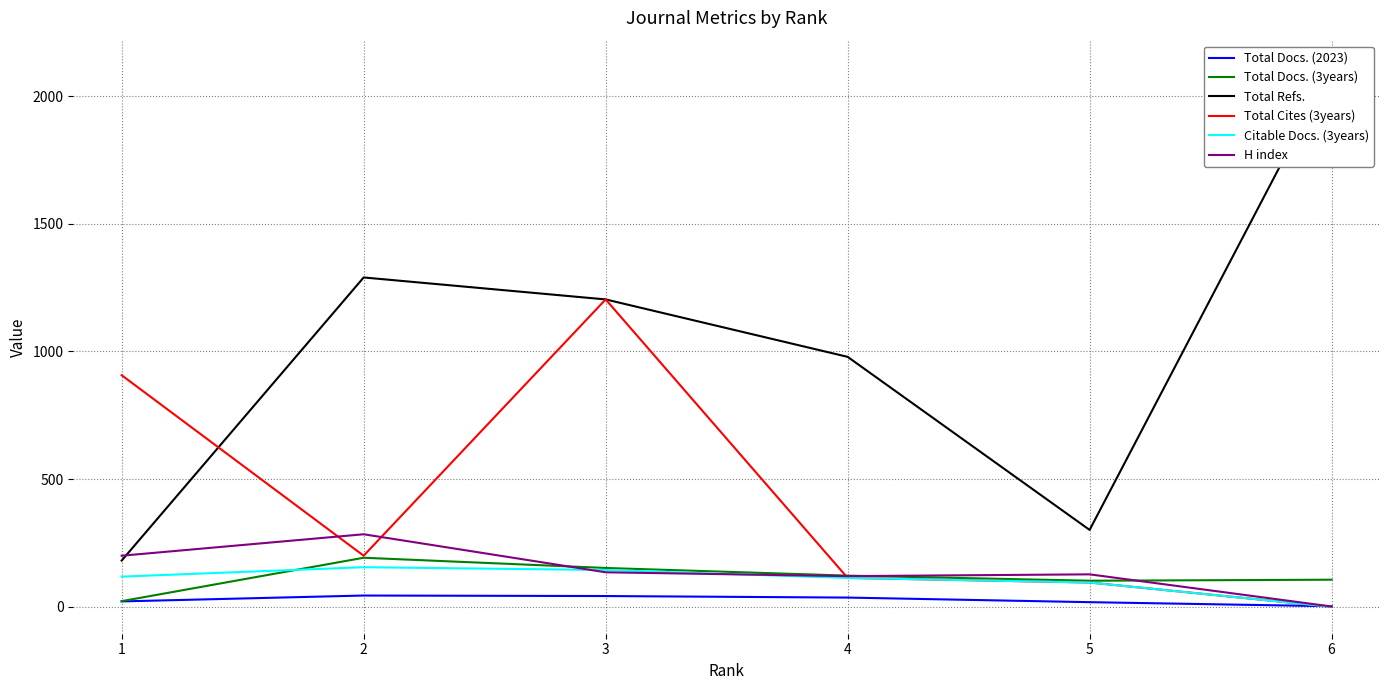

What is the total value across all series at 6?

2221